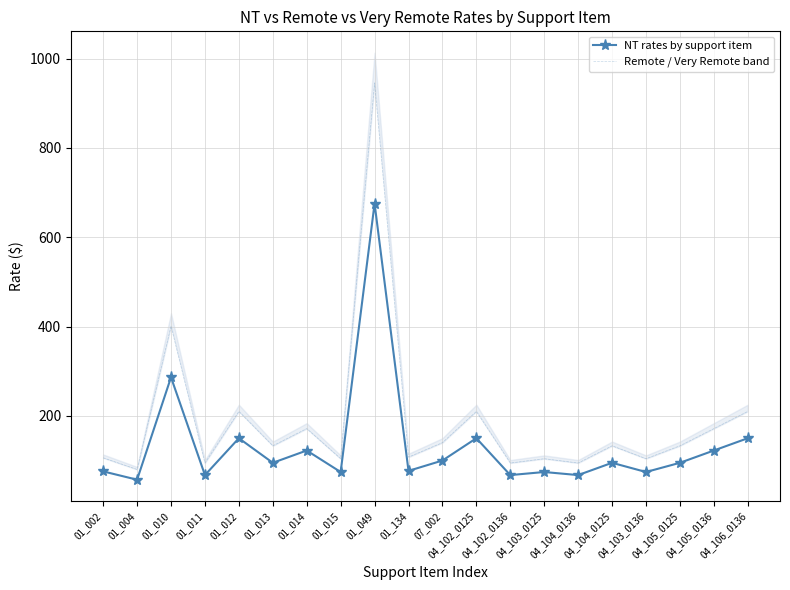

What is the label of the 15th point from the left?

04_104_0136